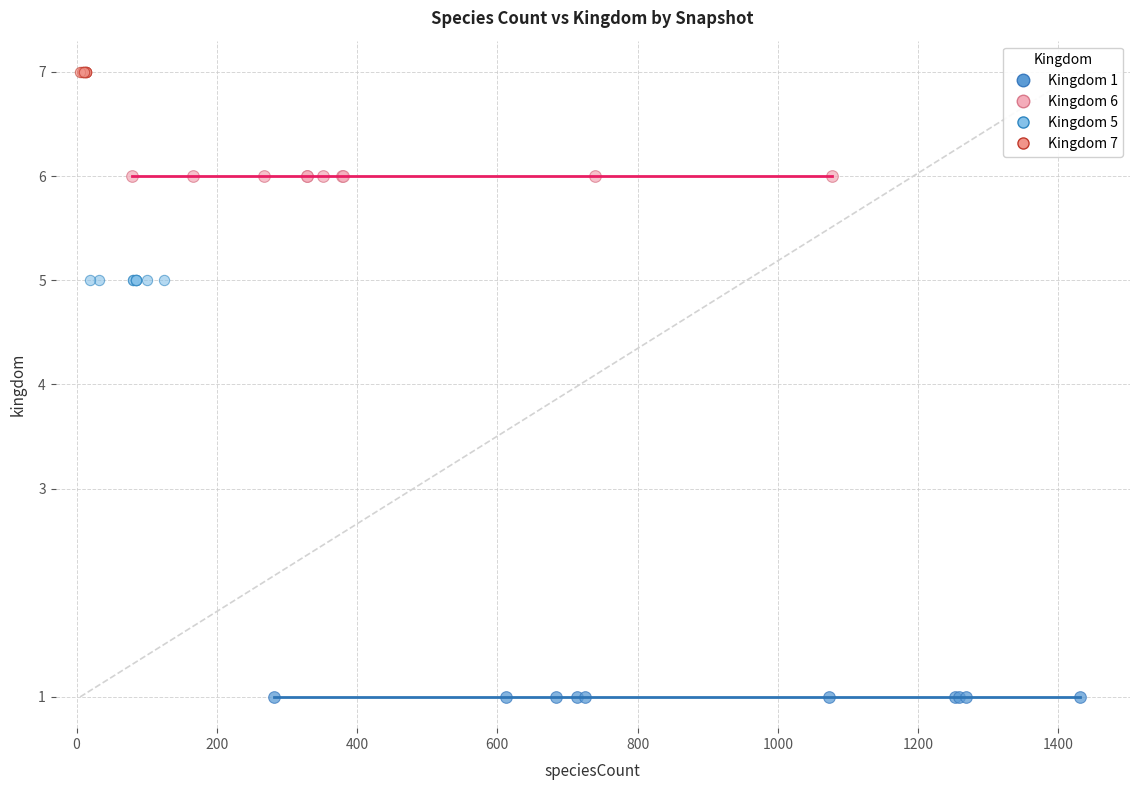

Which series reaches the maximum Y coordinate?

Kingdom 7